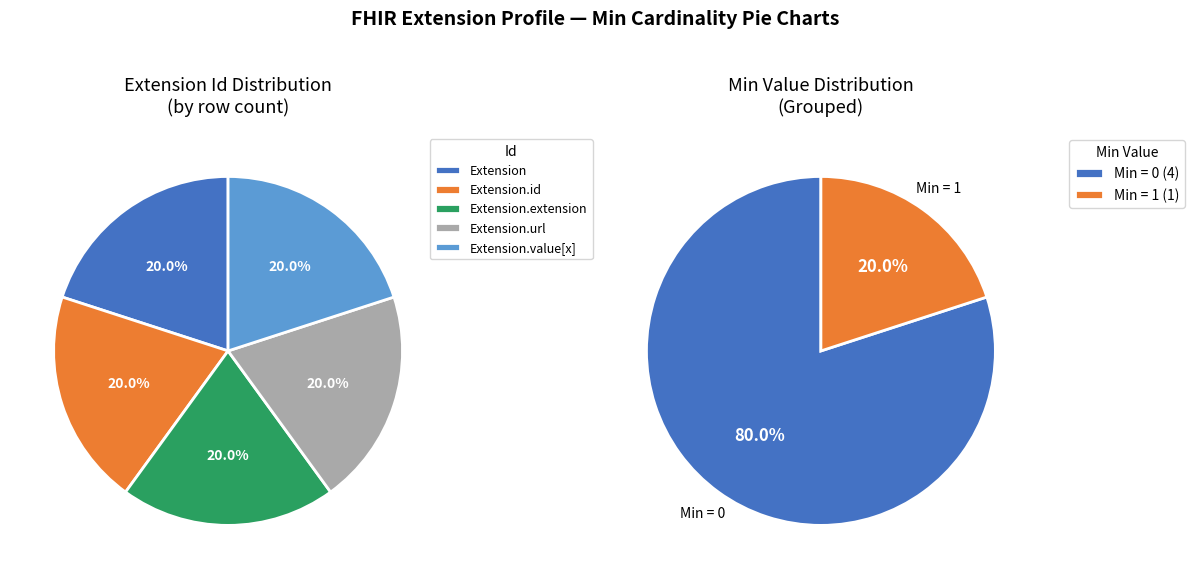

Rank the categories by value from lowest to highest.

Extension, Extension.id, Extension.extension, Extension.value[x], Extension.url